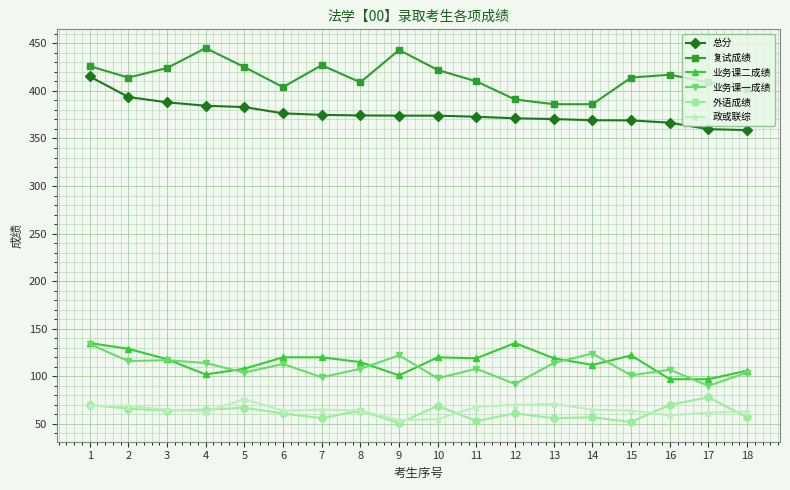

Is the value of 业务课一成绩 at 6 greater than the value of 政或联综 at 1?

Yes